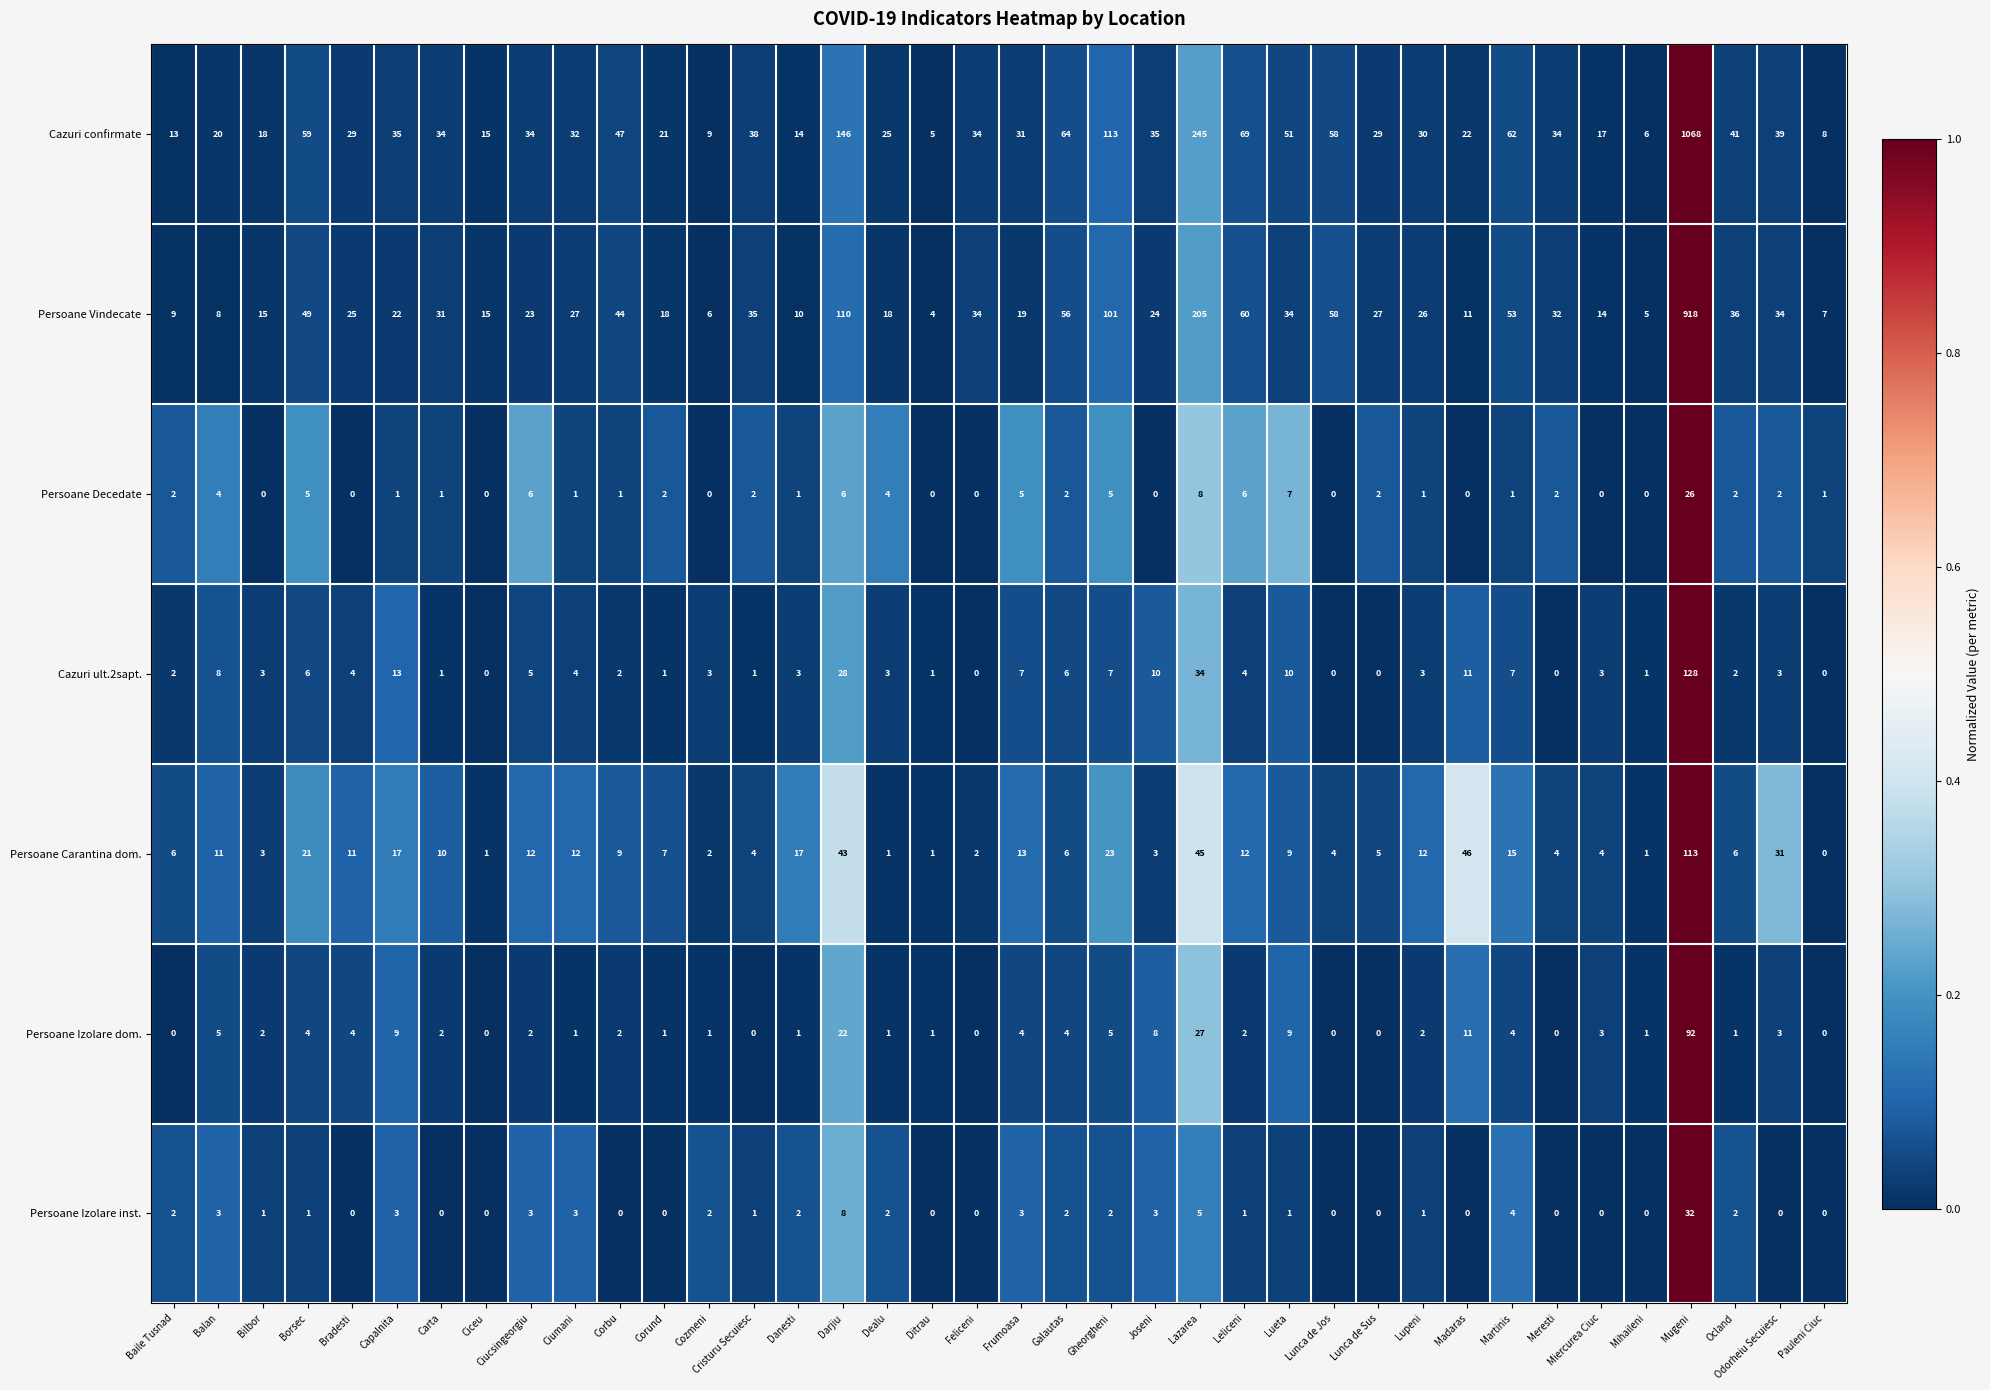

List the series in order of their peak value, lowest first.

Persoane Decedate, Persoane Izolare inst., Persoane Izolare dom., Persoane Carantina dom., Cazuri ult.2sapt., Persoane Vindecate, Cazuri confirmate